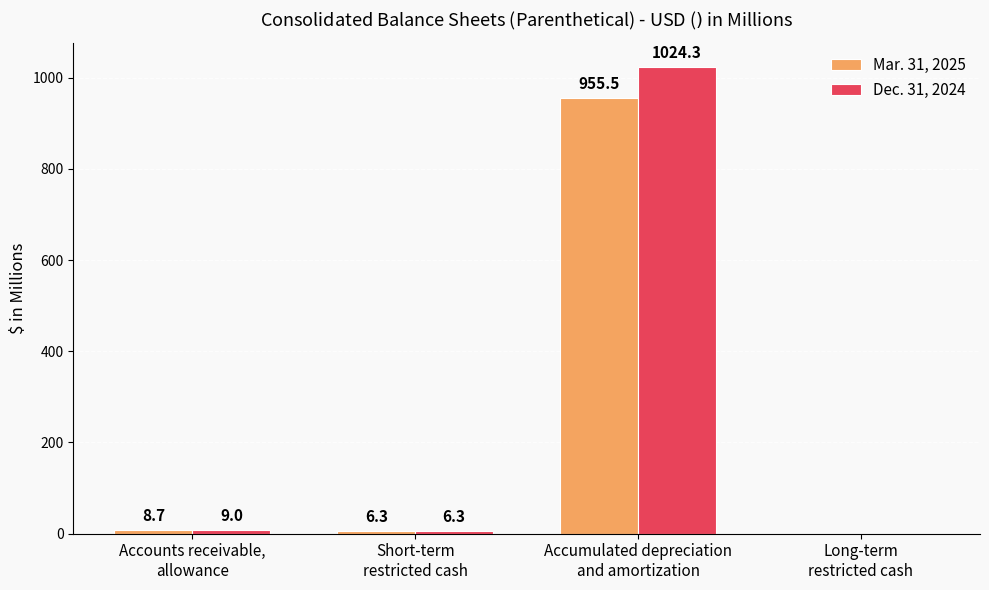

At which label does Mar. 31, 2025 first exceed 8?

Accounts receivable,
allowance